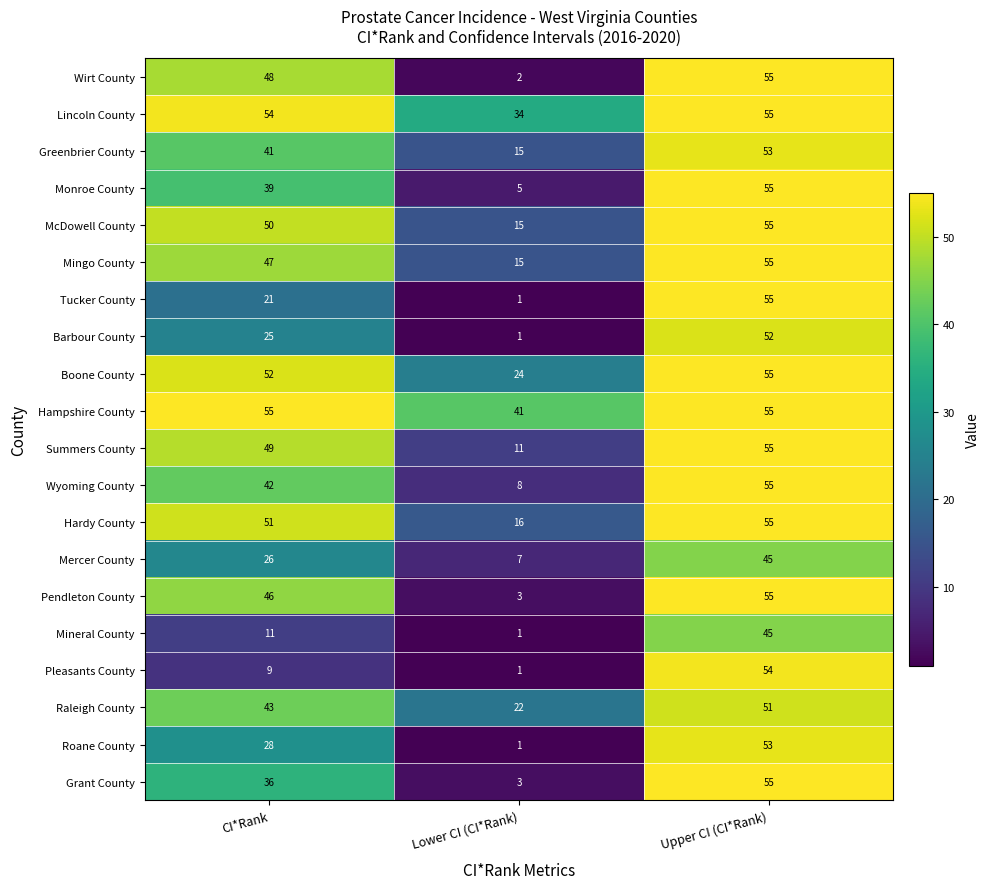

How many categories are shown in the chart?

3